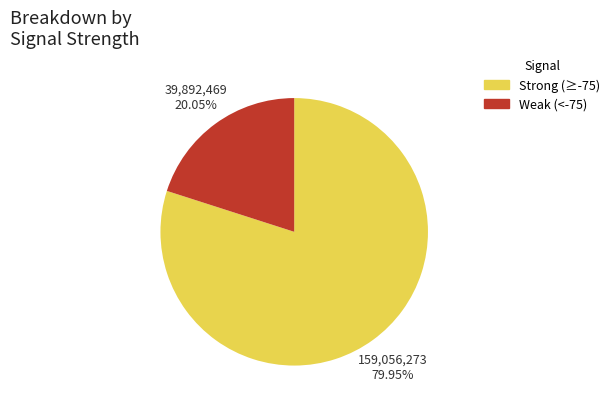

What is the smallest slice in the pie chart?

Weak (<-75)